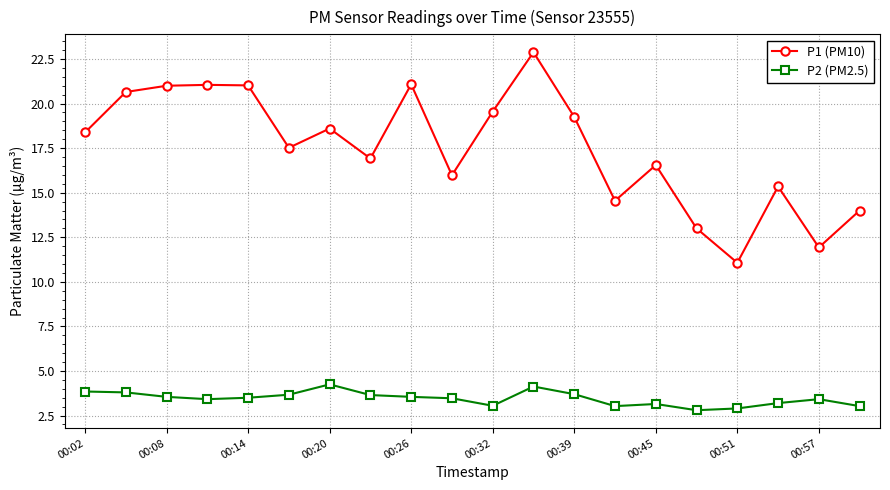

Which series has the widest spread of values?

P1 (PM10)